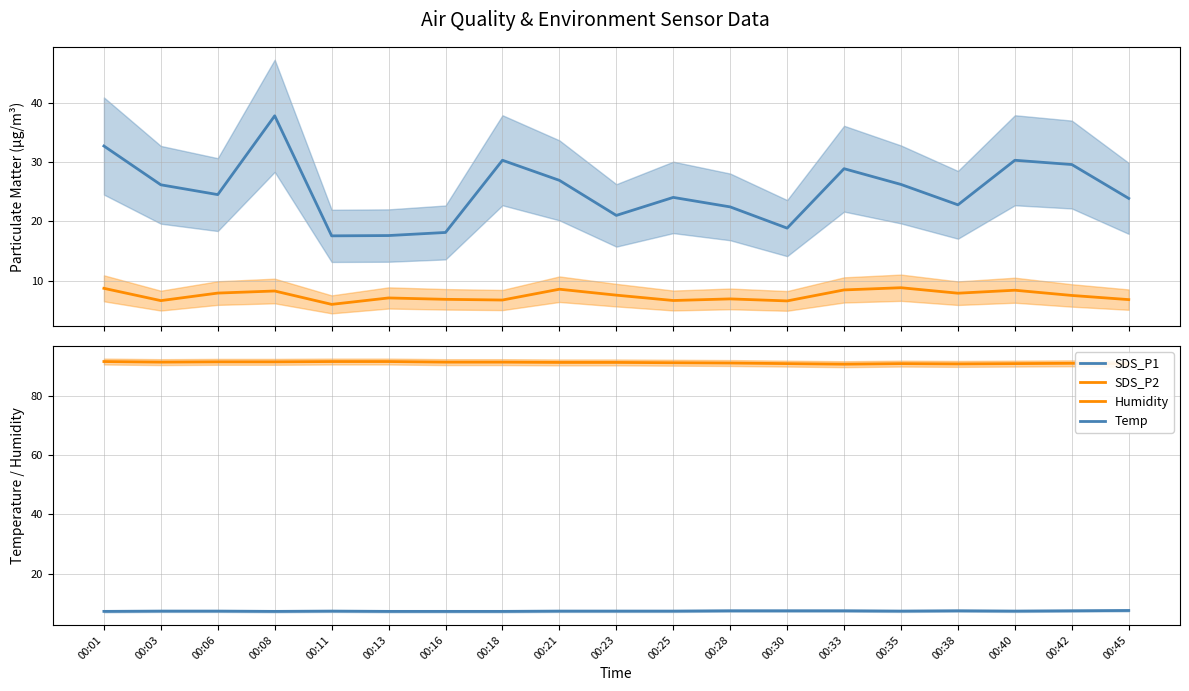

True or false: SDS_P1 and Humidity intersect in this chart.

False